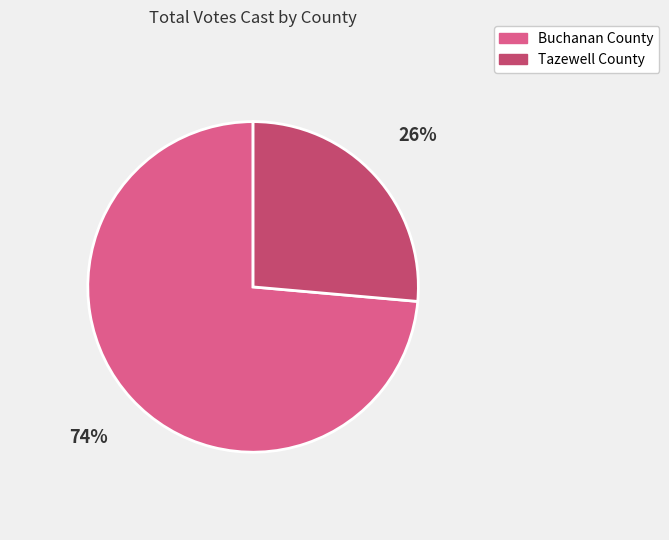

Which slice is the largest?

Buchanan County